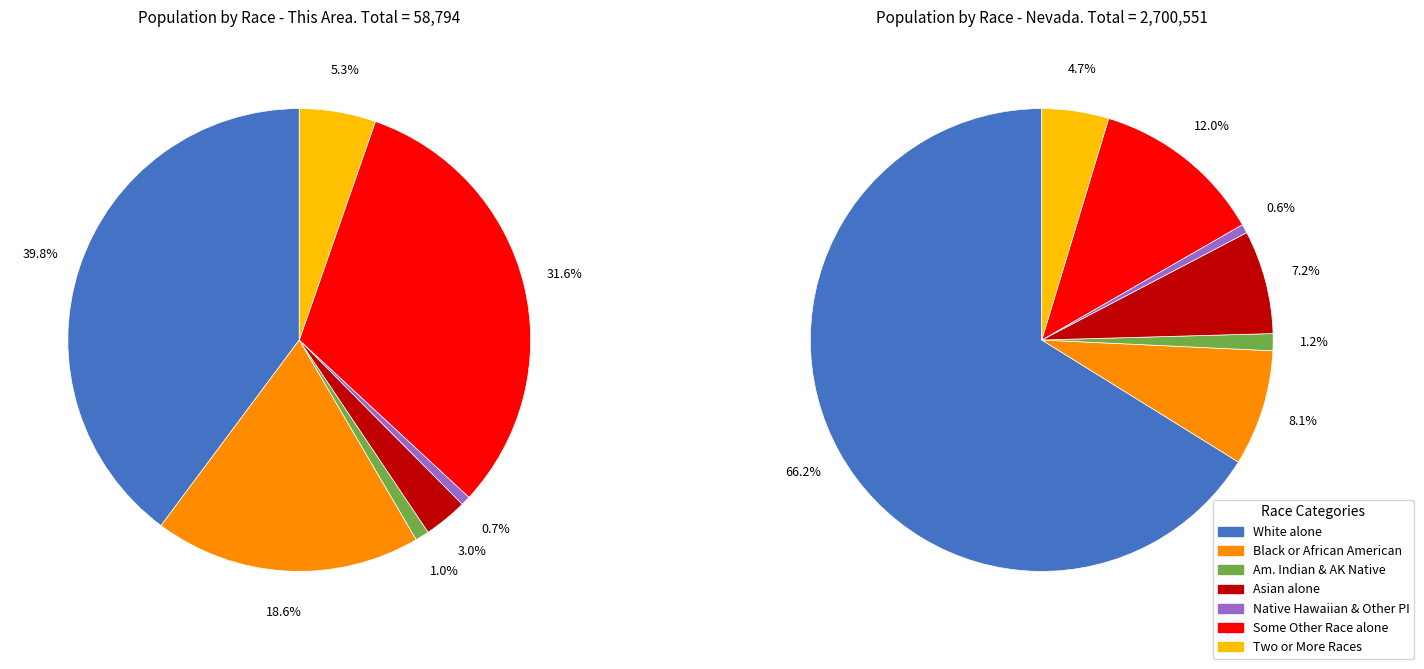

To the nearest percent, what is the average slice percentage?

14%